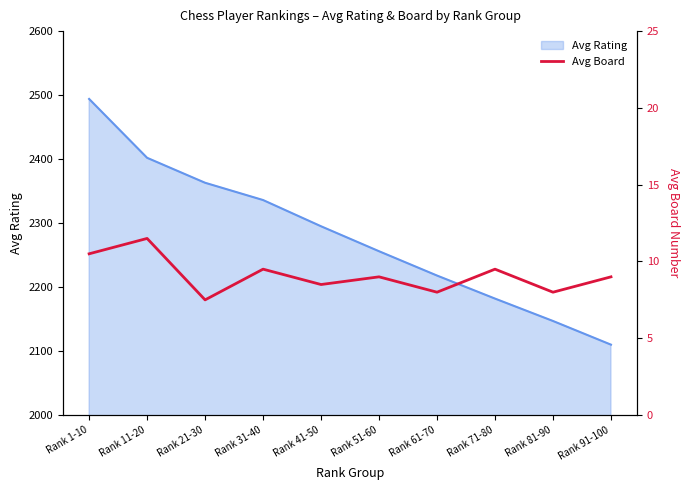

Count the values in the range 8 to 9.

5